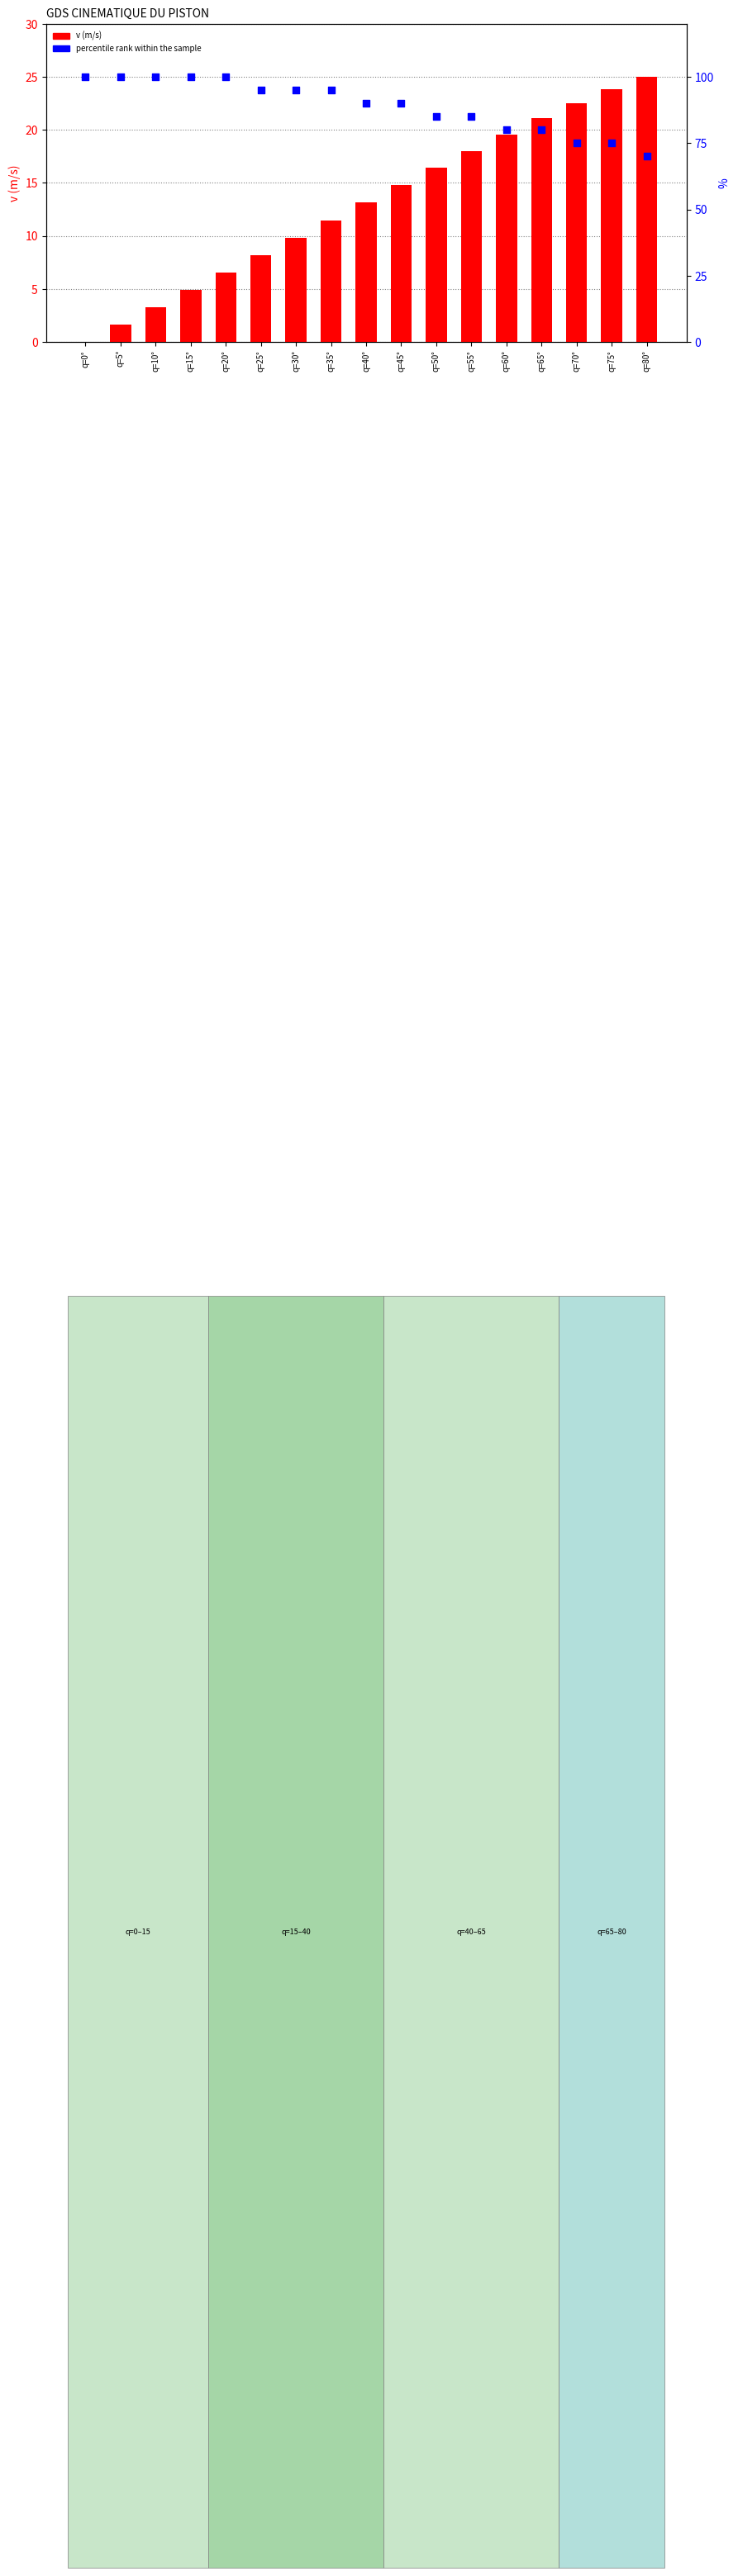

Is the value of v (m/s) at q=30° greater than the value of percentile rank within the sample at q=75°?

No